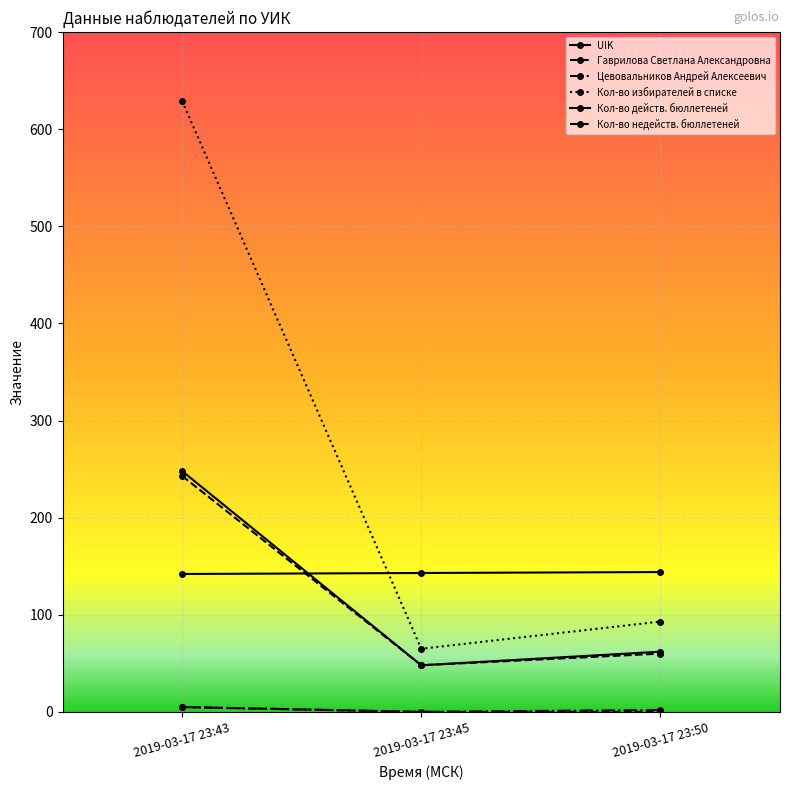

What is the average value of the Кол-во избирателей в списке series?

262